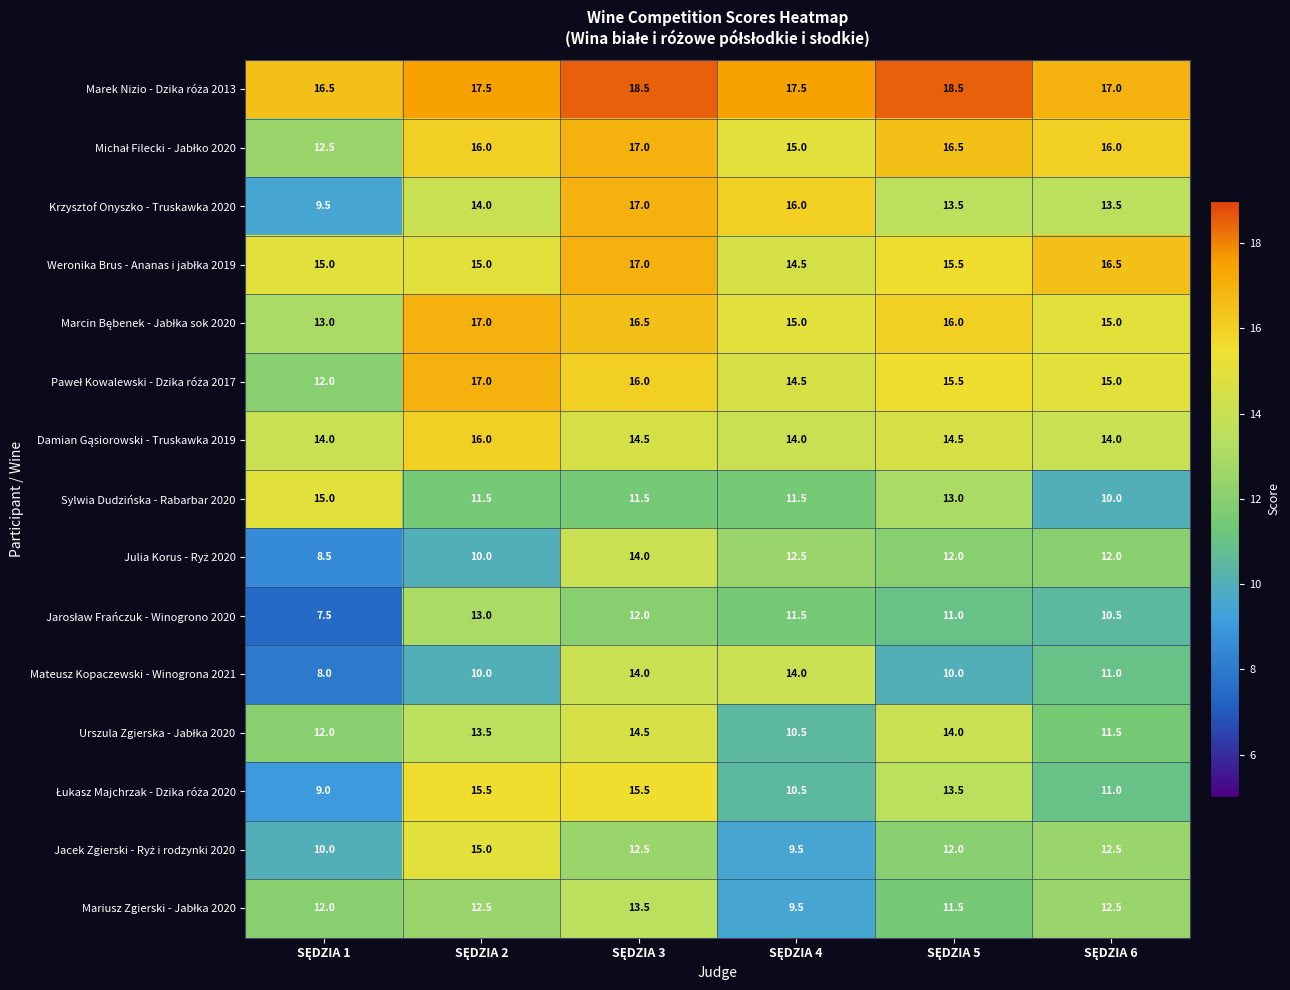

Which series has the largest range (max minus min)?

Krzysztof Onyszko - Truskawka 2020